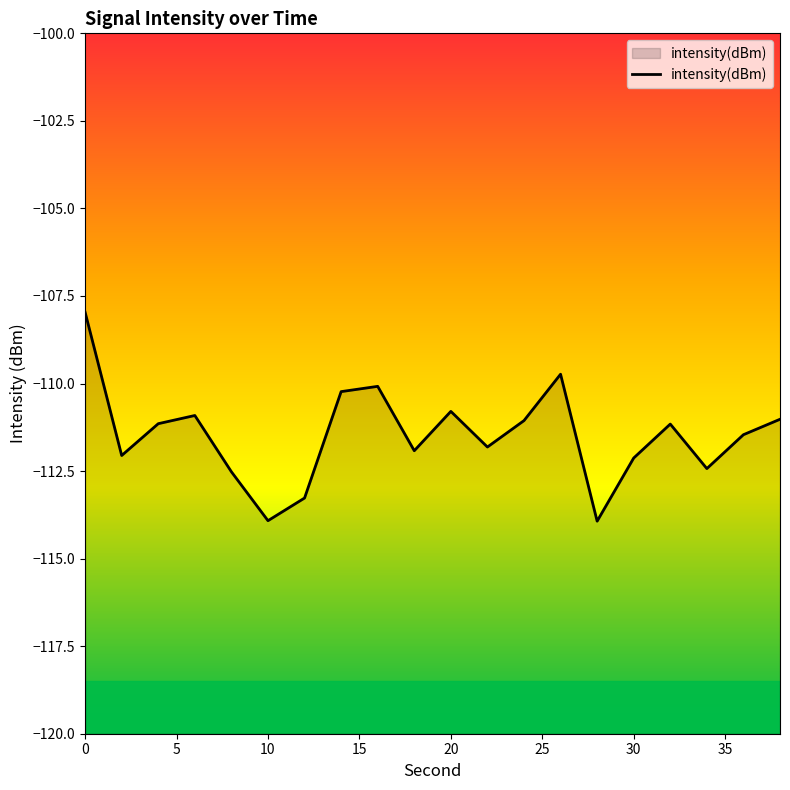

What is the change in value from 18 to 34?

-0.5